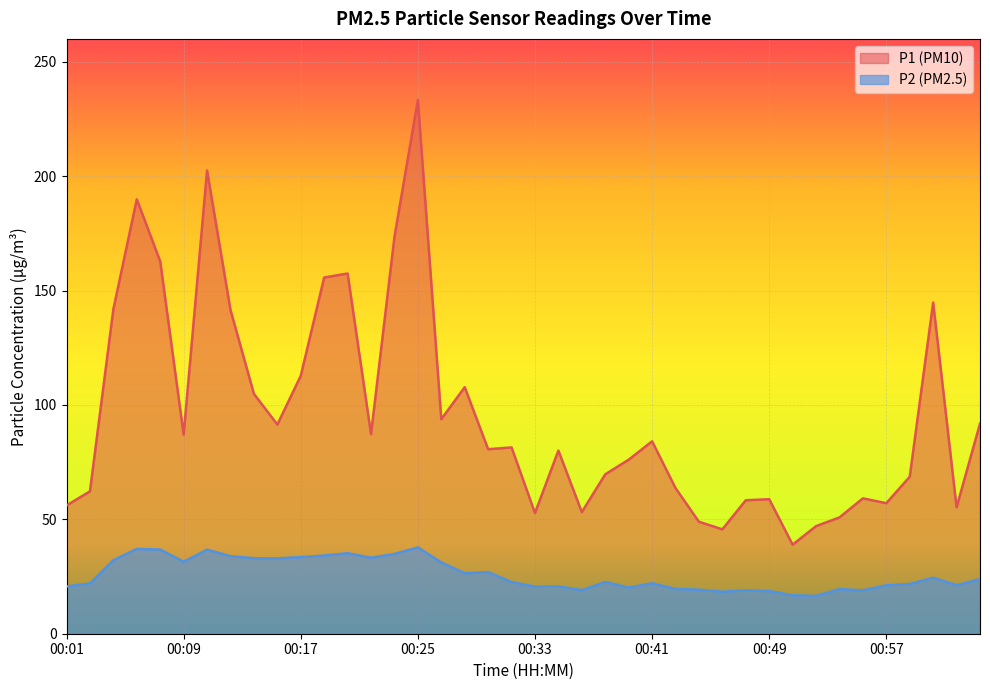

Rank the series by their maximum value, from lowest to highest.

P2 (PM2.5), P1 (PM10)